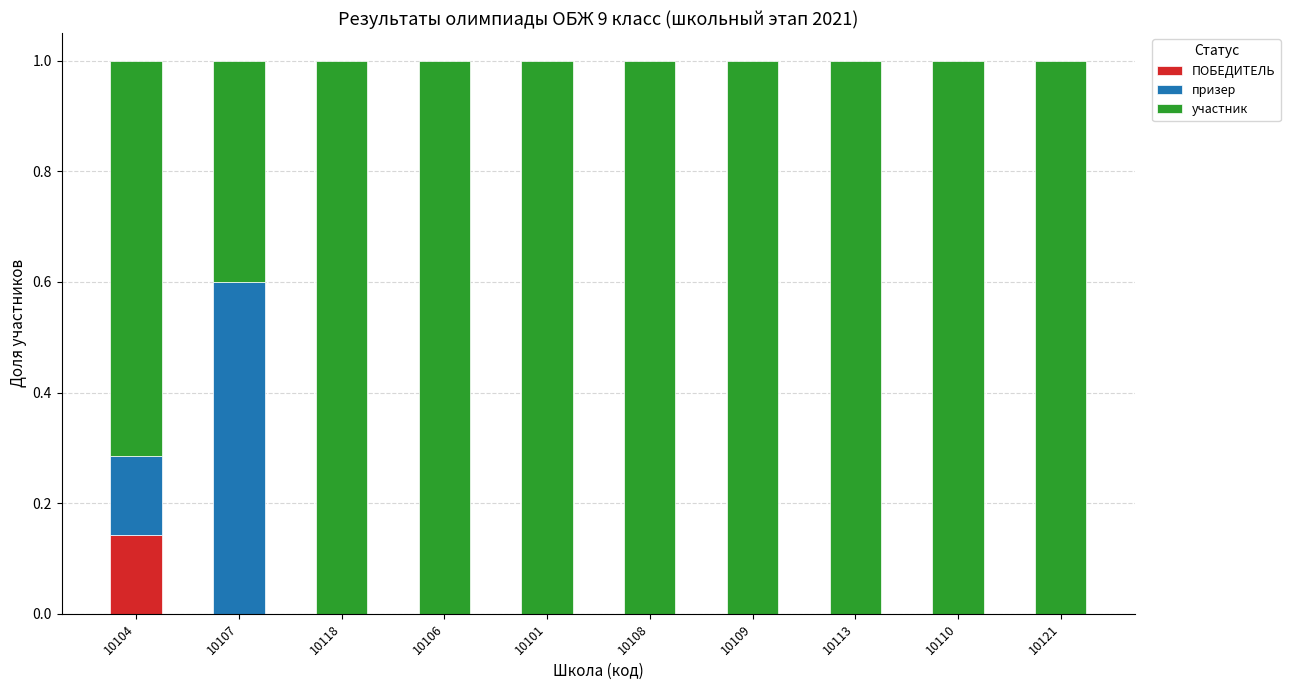

What is the total value across all series at 10107?

1.0